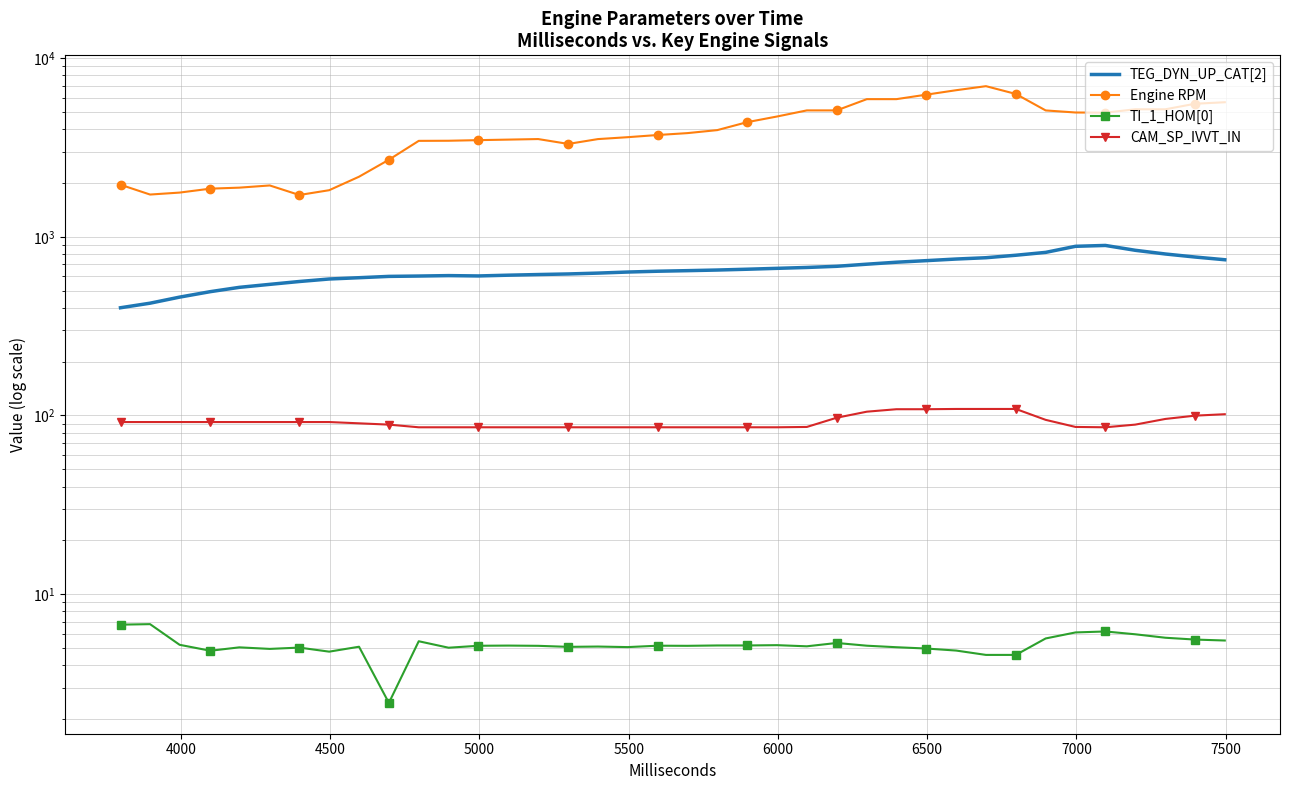

Is the value of TI_1_HOM[0] at 14 greater than the value of CAM_SP_IVVT_IN at 34?

No